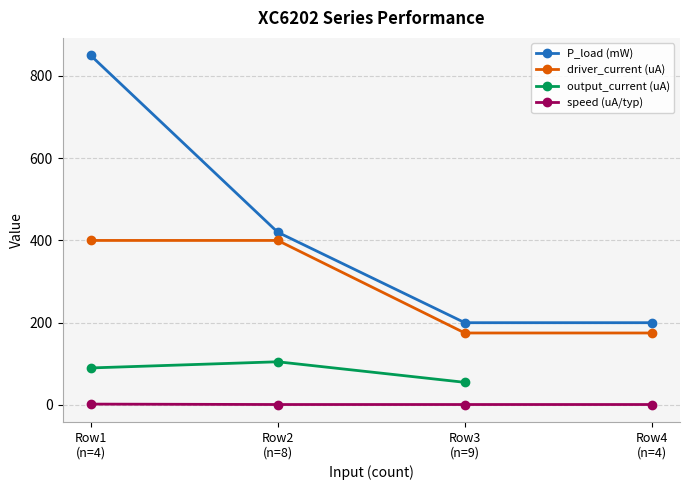

What is the difference between the highest and lowest values at Row1
(n=4)?

847.9